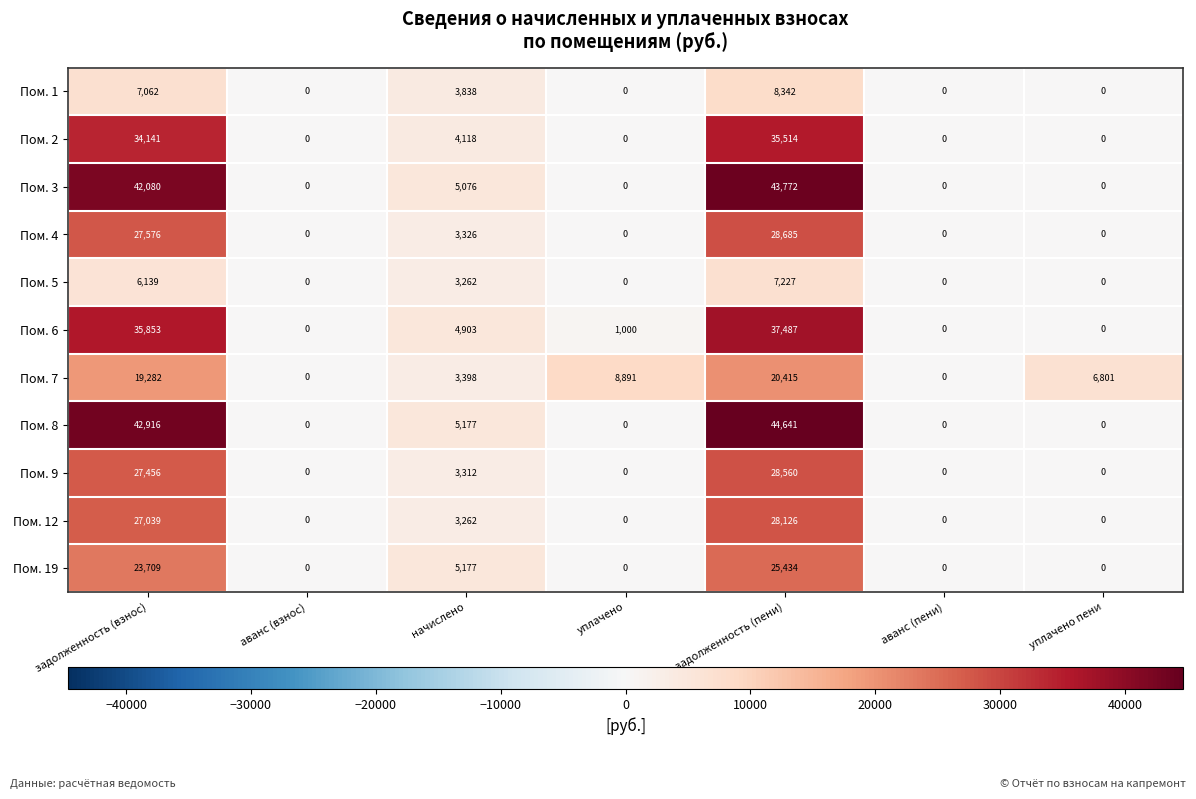

Is it true that Пом. 19 equals 0 at аванс (взнос)?

True